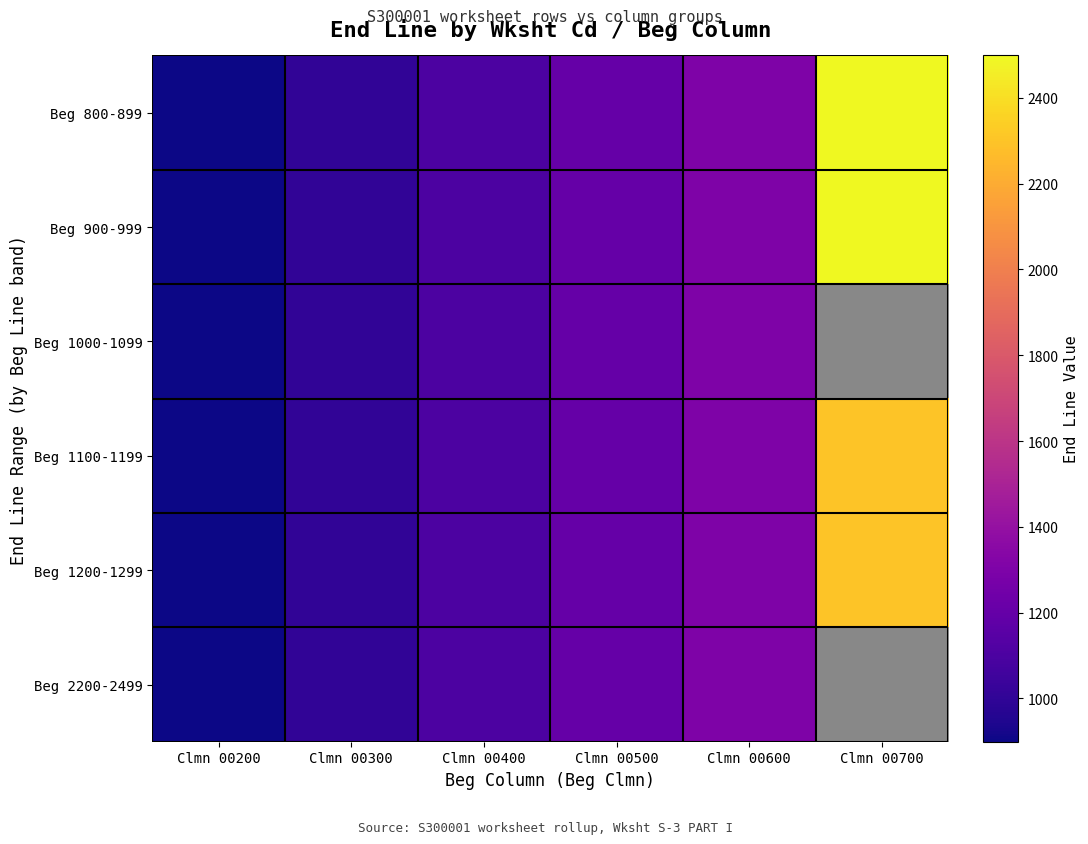

Is it true that Beg 800-899 equals 899.0 at Clmn 00200?

True